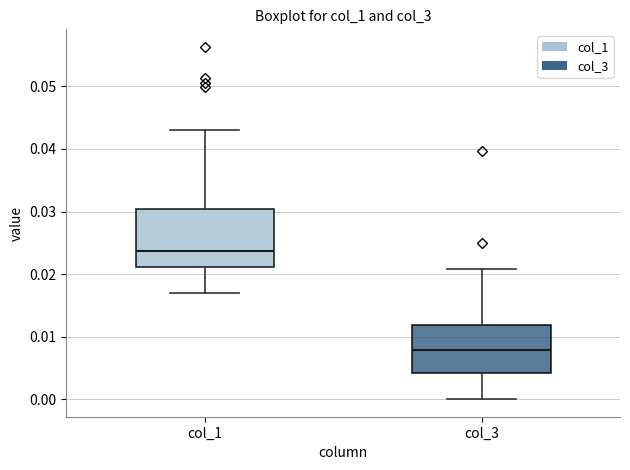

Reading left to right, read every box against the y-axis: the position of its median line, the range the box covers, and the ends of its whiskers. The values are not printed on the chart, so give them approximately, as read against the axis.

col_1: median 0.024, box 0.021 to 0.030, whiskers 0.017 to 0.043
col_3: median 0.008, box 0.004 to 0.012, whiskers 0.000 to 0.021